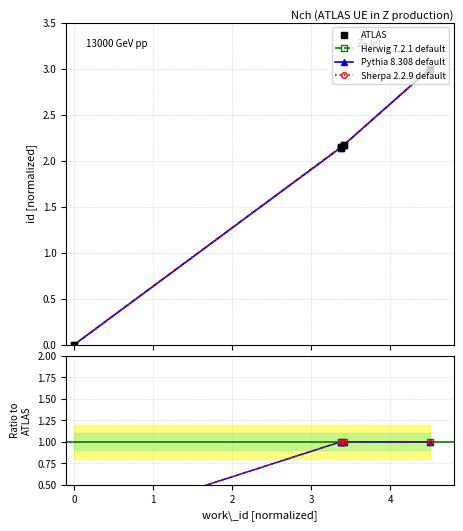

What is the approximate value of ATLAS at 2?

2.2